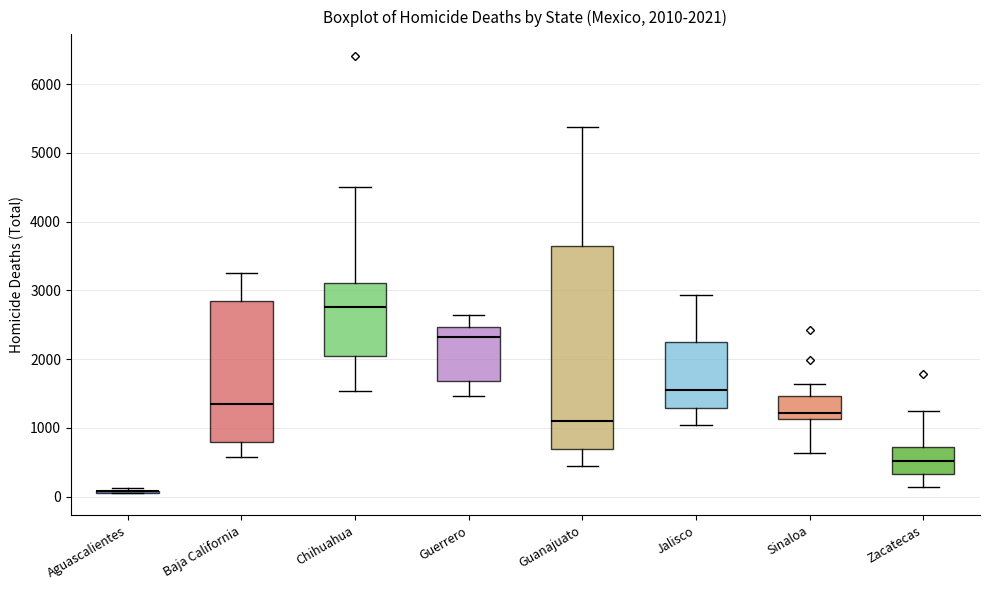

Which box is the tallest, from its lower edge to its upper edge?

Guanajuato